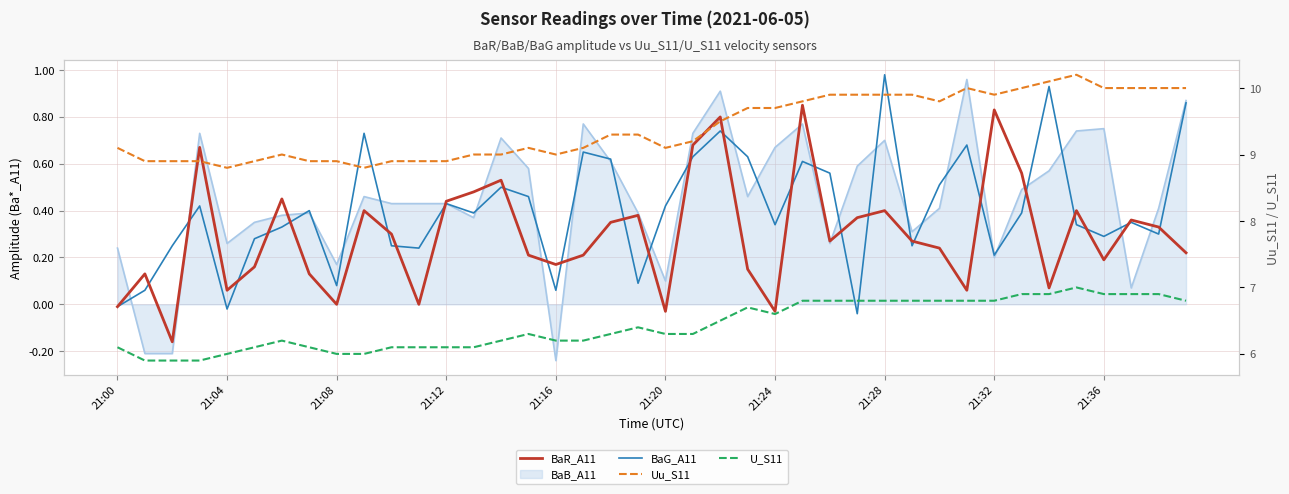

How many values in the U_S11 series are below 6?

3